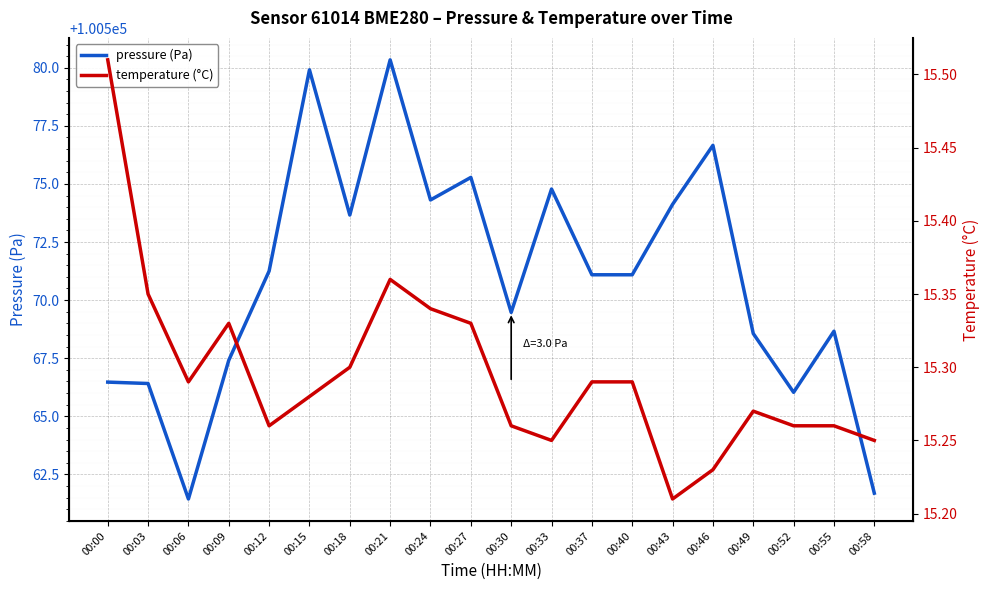

What are all the series names shown in the legend?

pressure (Pa), temperature (°C)